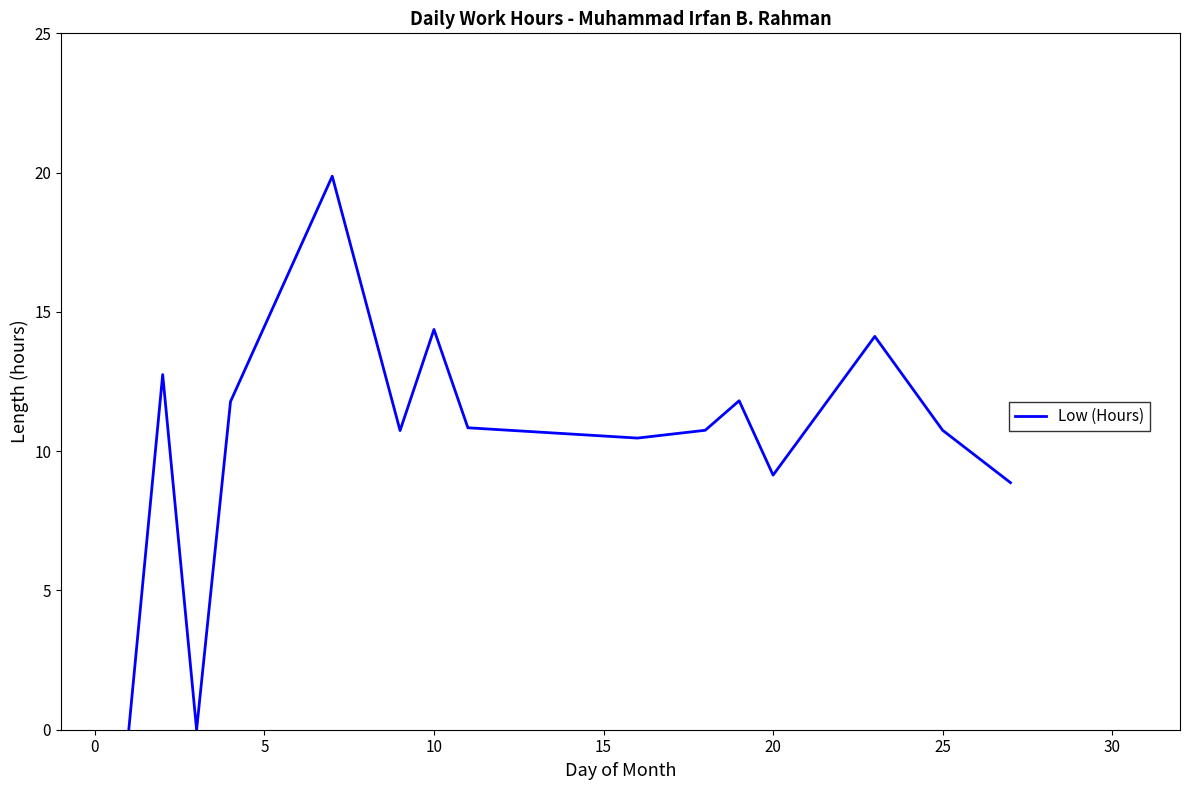

What is the maximum value shown in the chart?

19.9